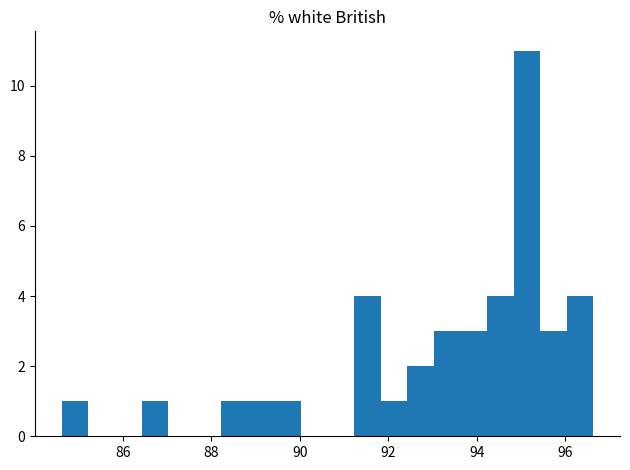

Around what value on the x-axis is the tallest bar? Give the approximate position of its centre, as read against the axis.

95.2